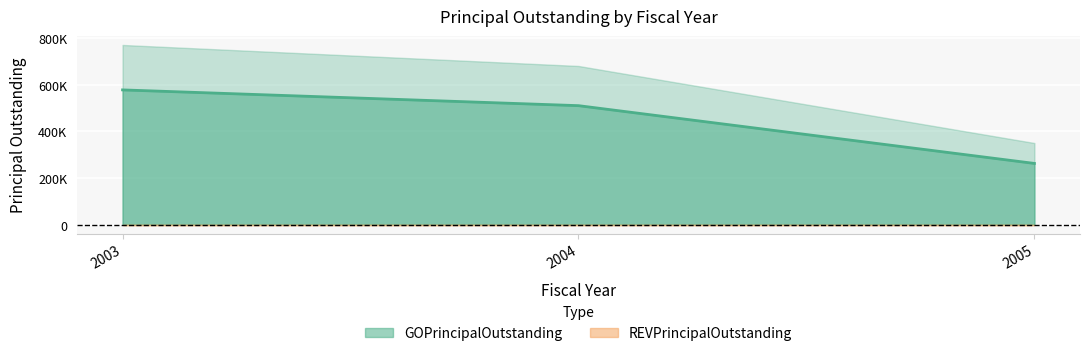

Approximately how many times larger is the value at 2005 compared to 2003?

0.5